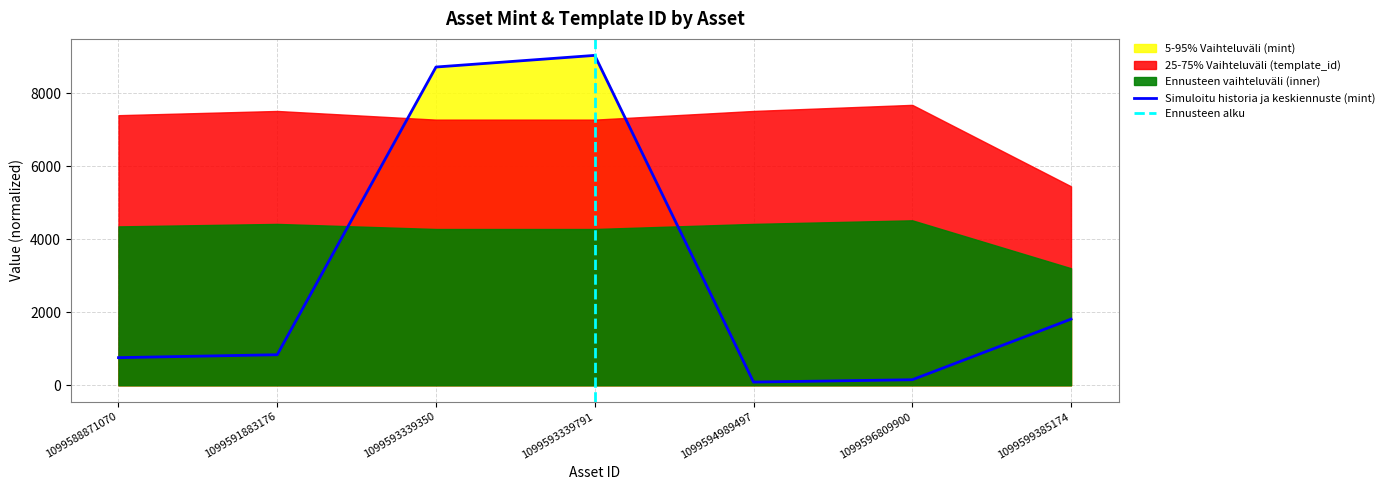

What is the average value?

3056